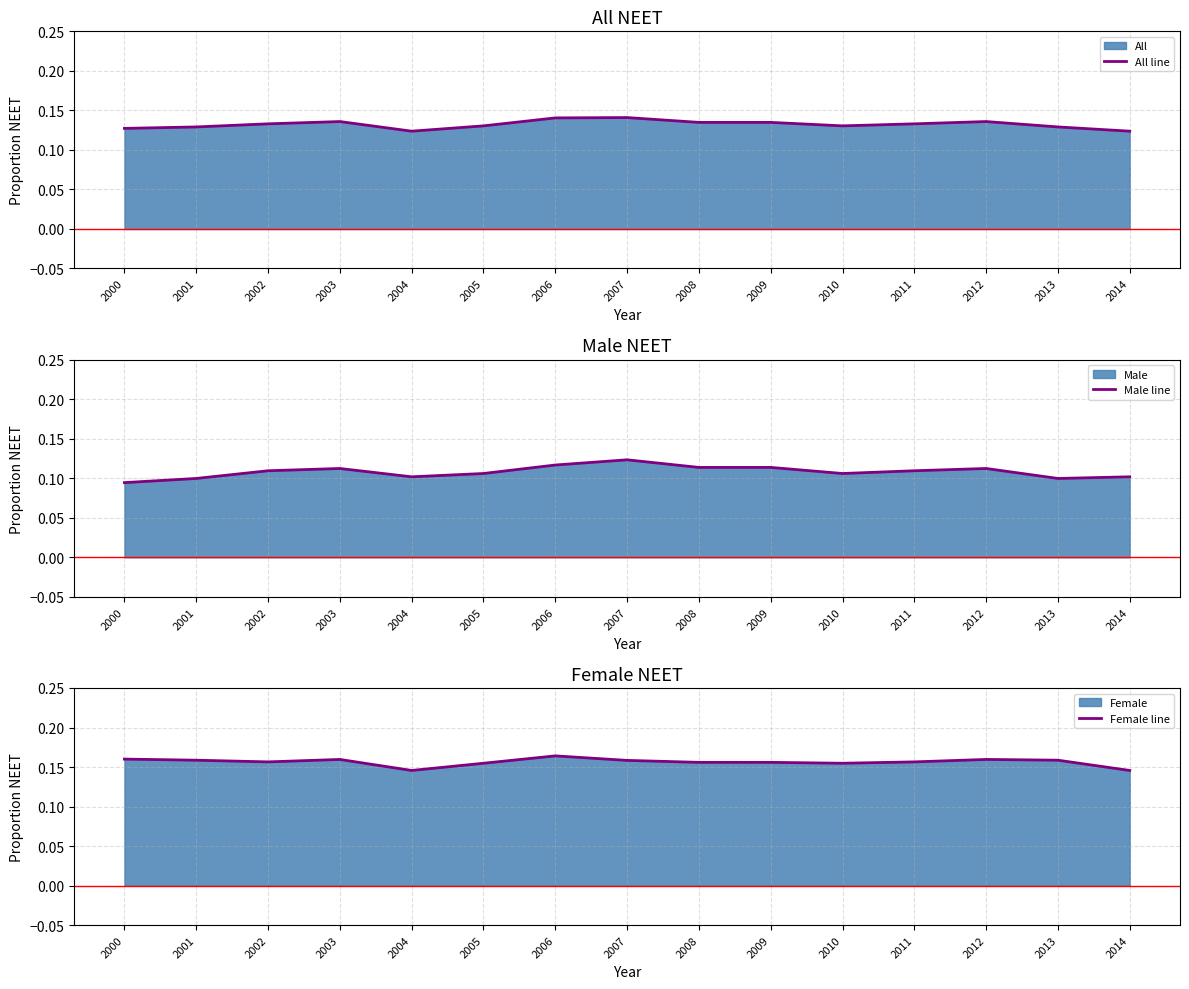

Where is the first local minimum for Female line?

2002